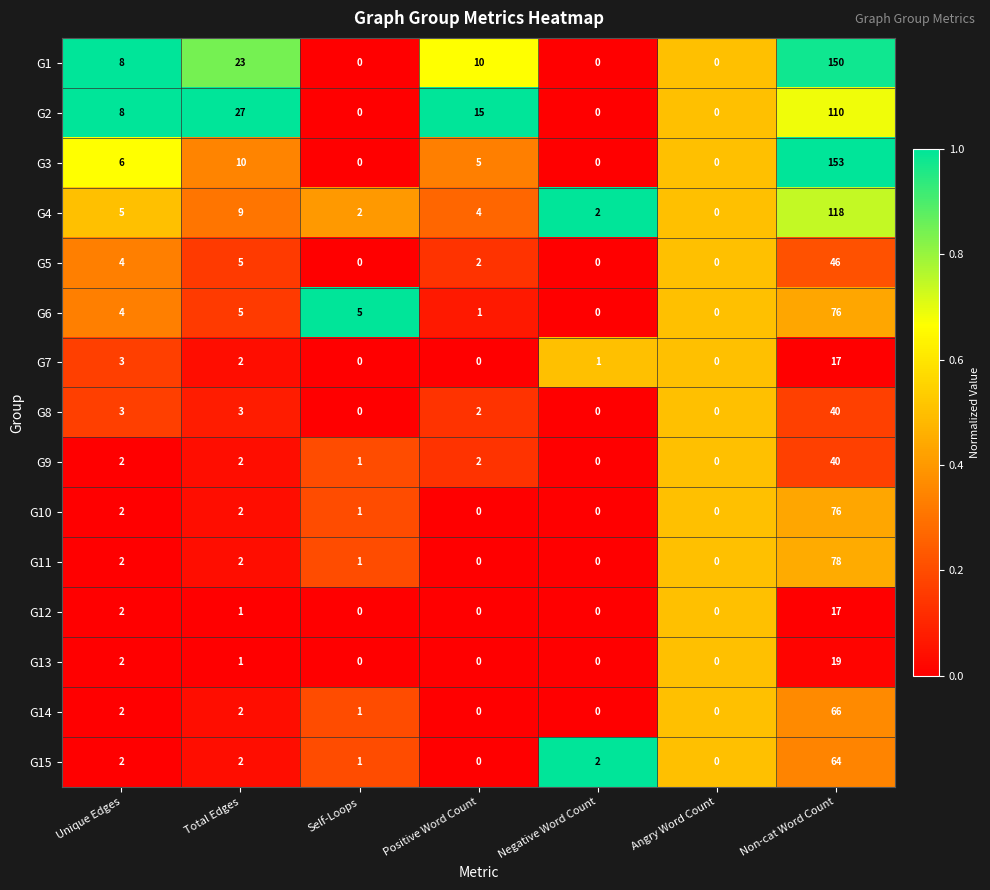

At which category is the sum across all series the highest?

Non-cat Word Count